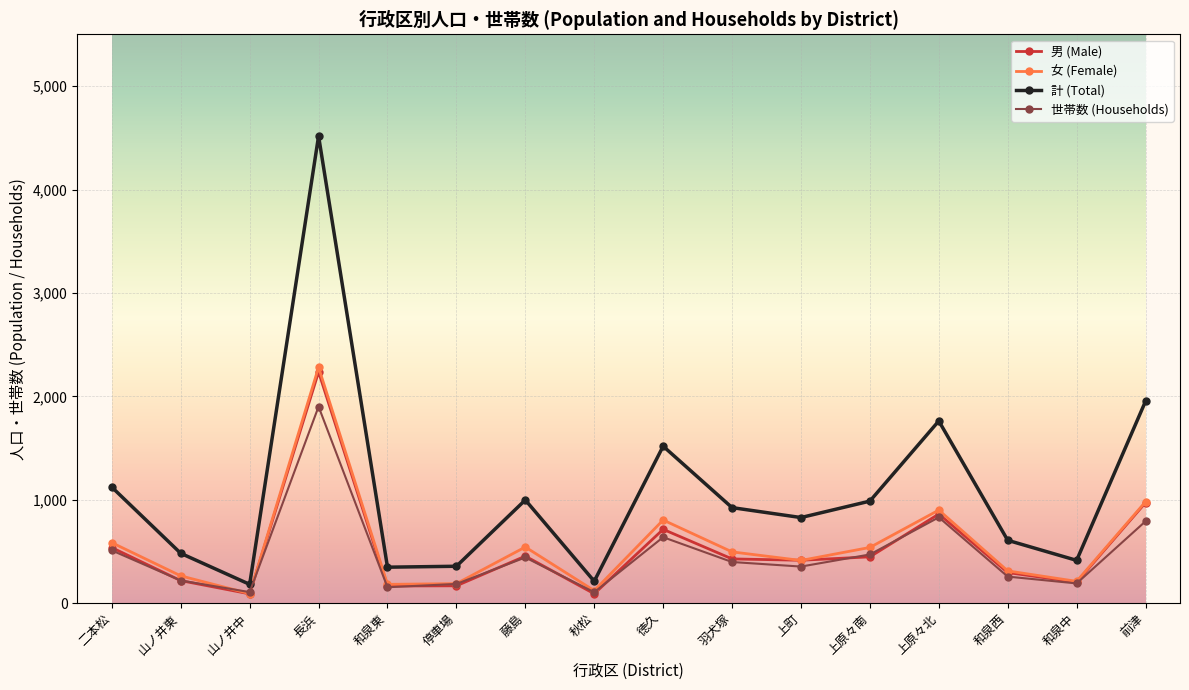

Between 二本松 and 山ノ井中, which series saw the biggest shift?

計 (Total)